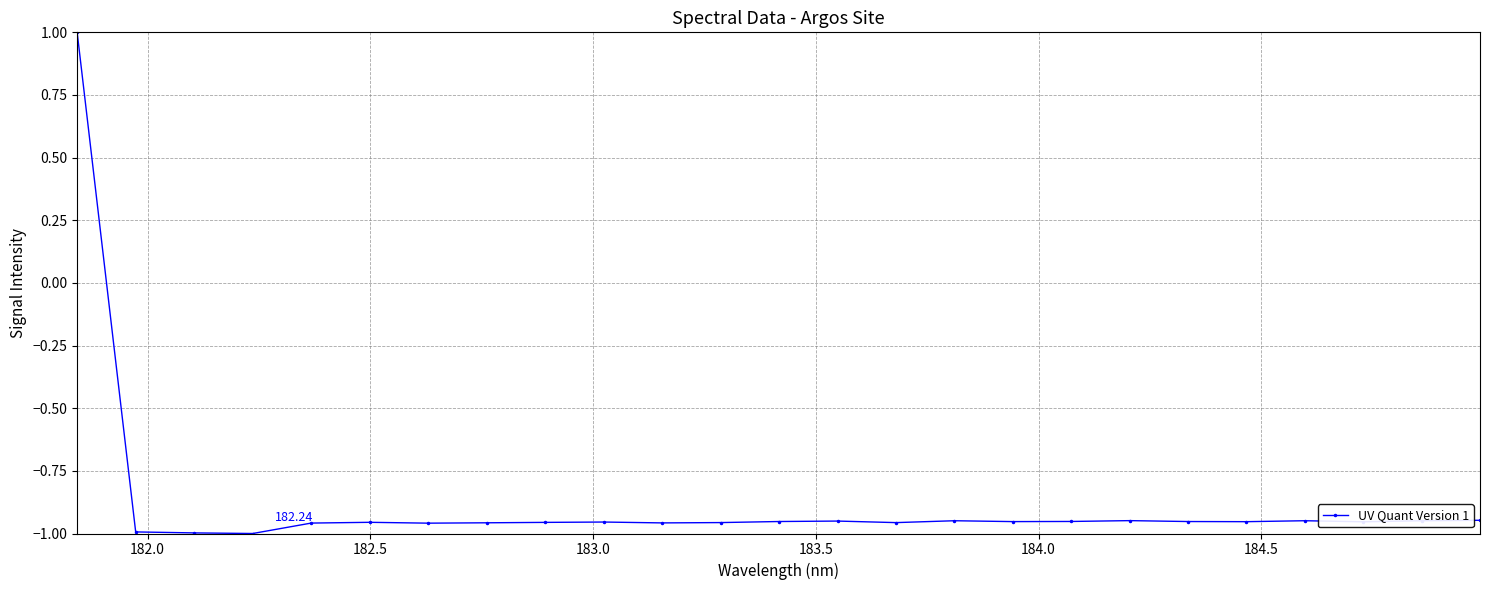

What is the difference between the maximum and second lowest values?

2.0